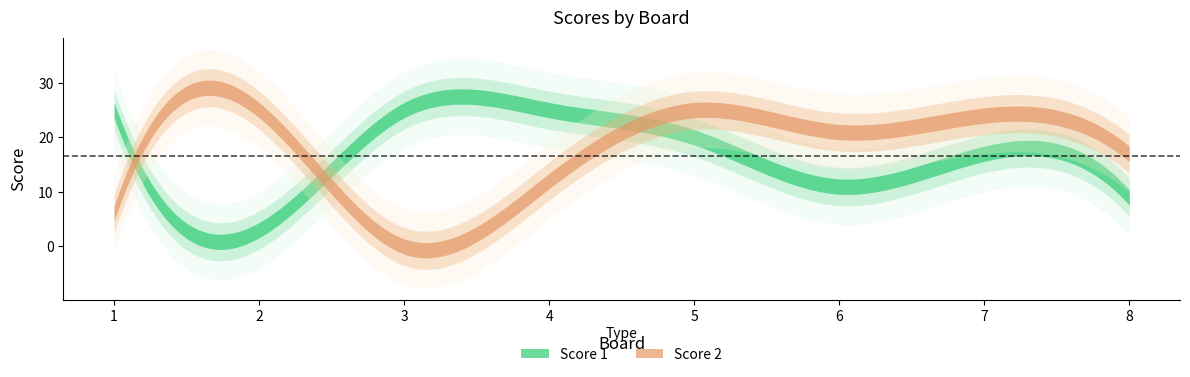

Does the chart have visible grid lines?

No